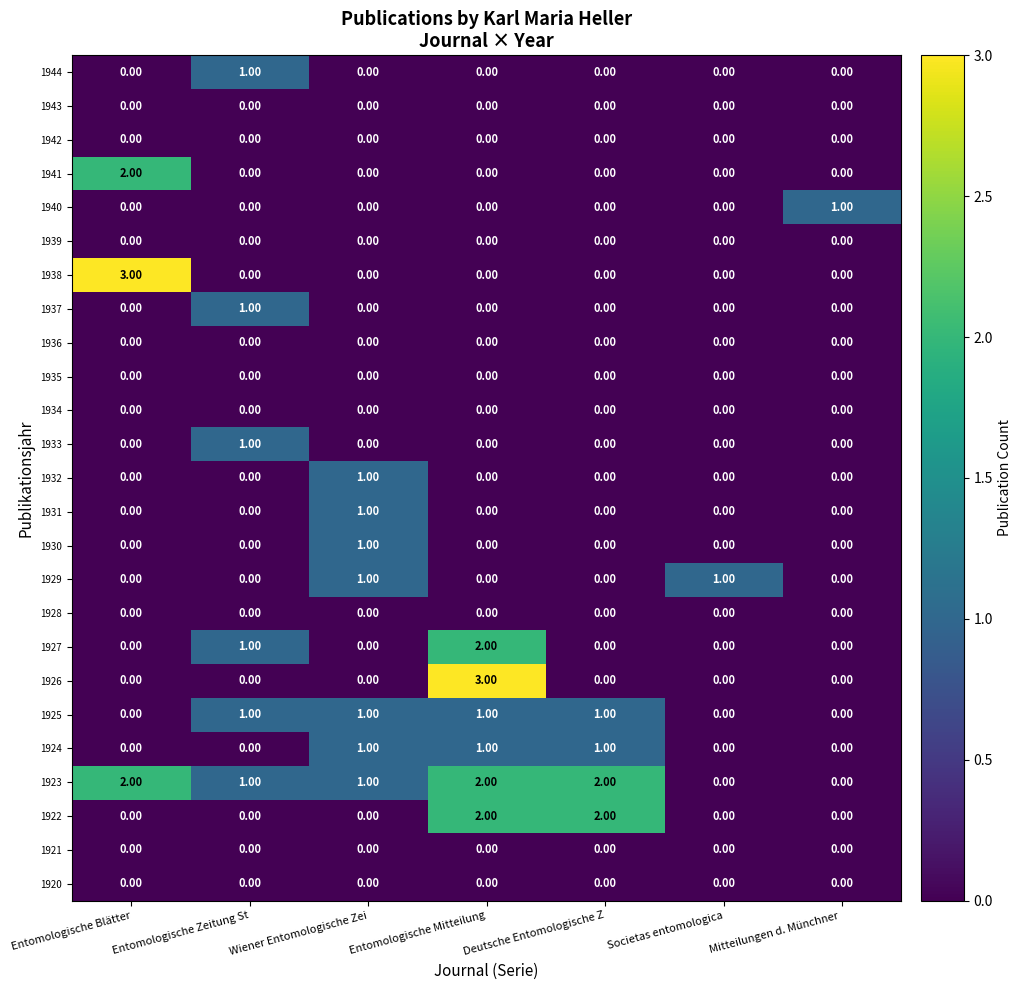

Count the number of categories in the chart.

7